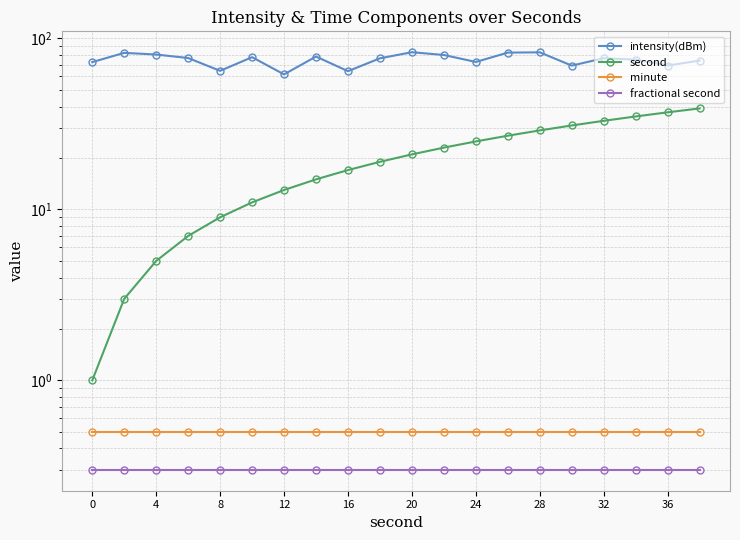

True or false: minute and fractional second cross at least once.

False